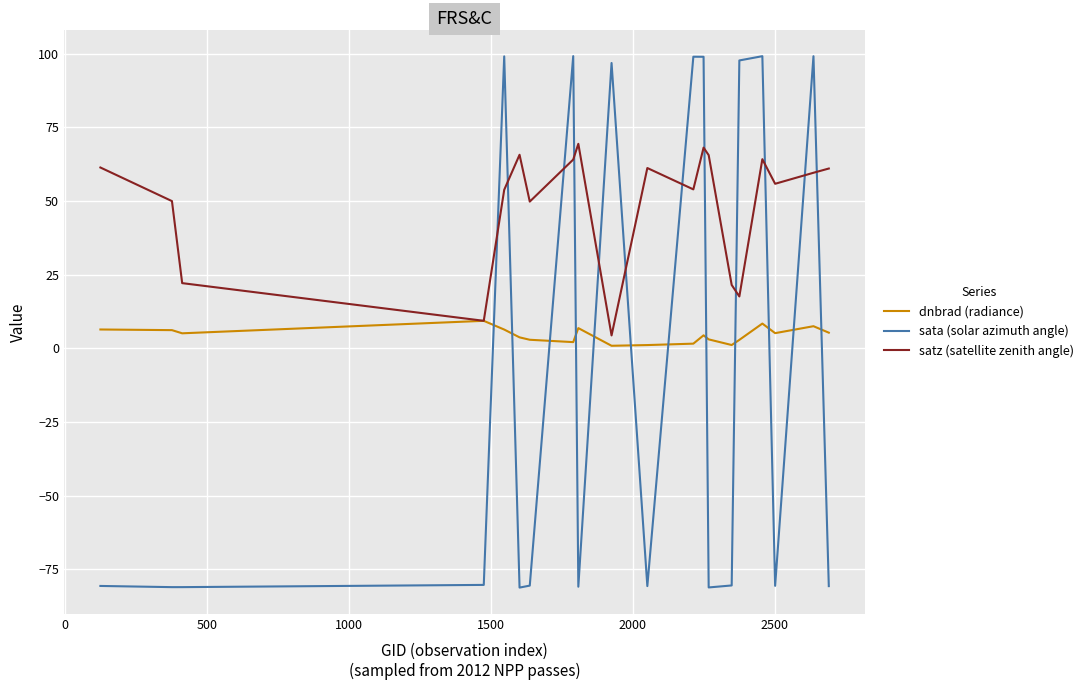

What is the lowest value of the sata (solar azimuth angle) series?

-81.3